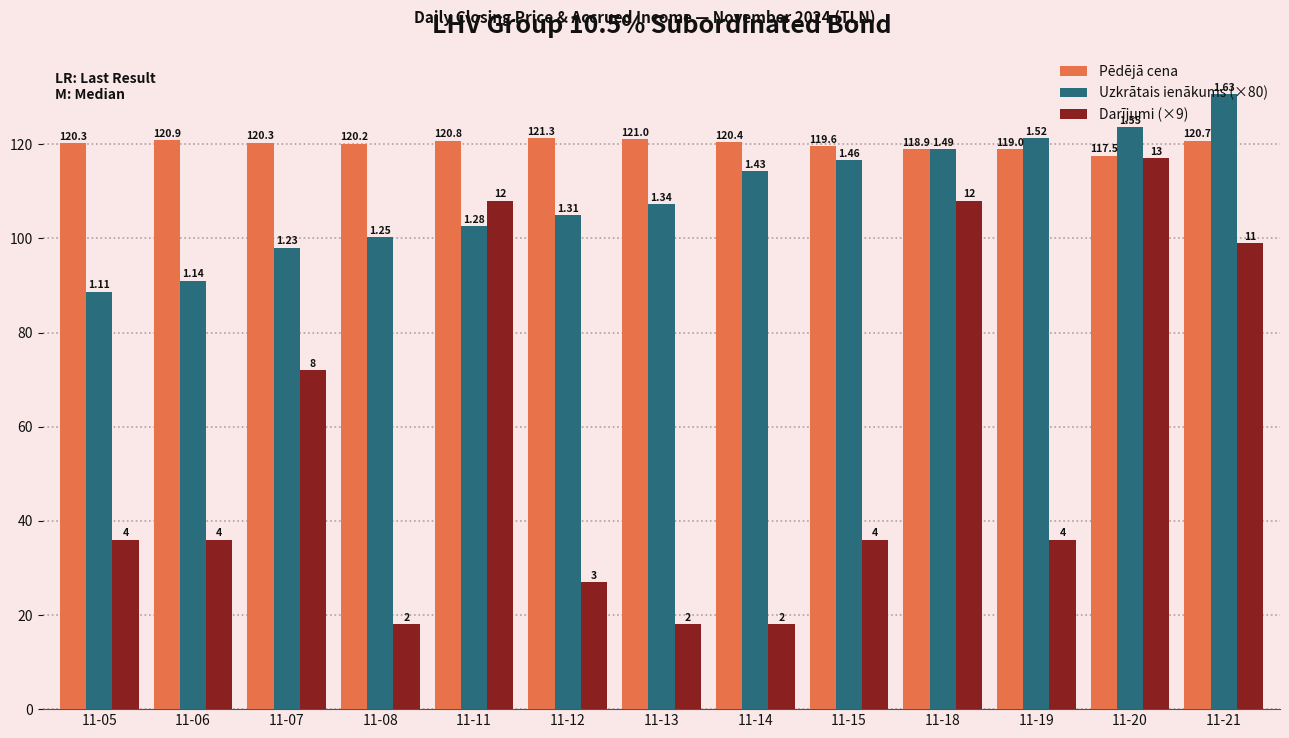

What is the maximum value shown in the chart?

130.7